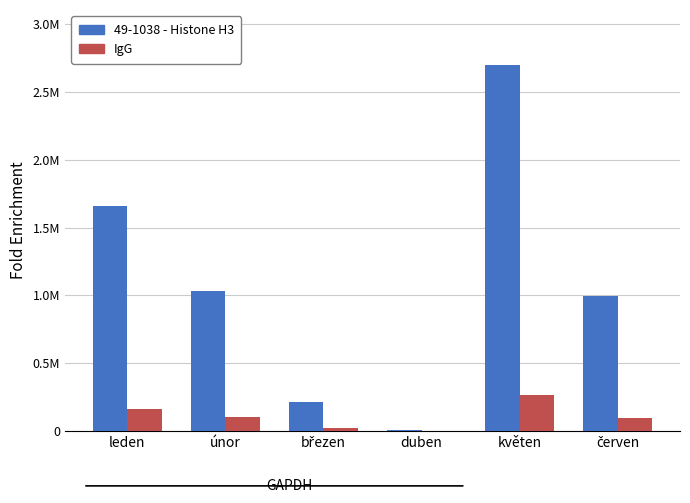

What is the minimum value for 49-1038 - Histone H3?

8812.6